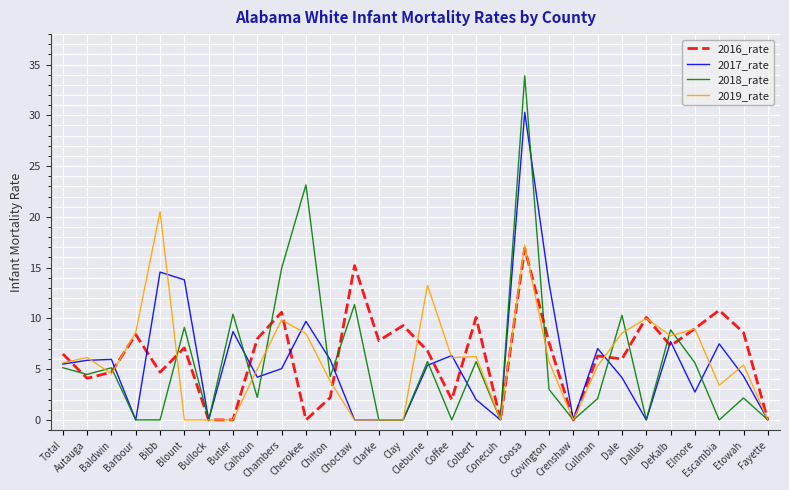

Which series has the largest range (max minus min)?

2018_rate